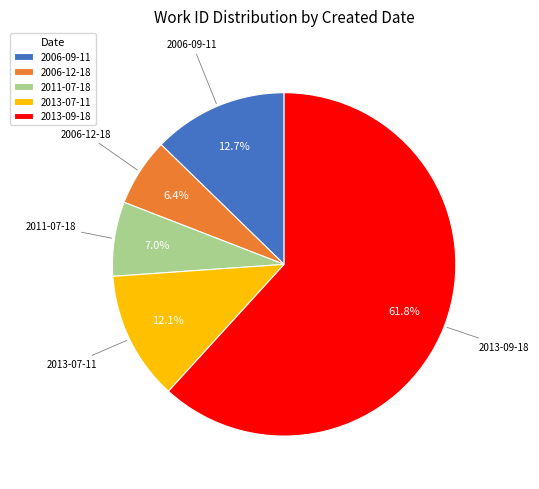

Do 2006-09-11 and 2013-09-18 together represent more than half of the pie?

Yes